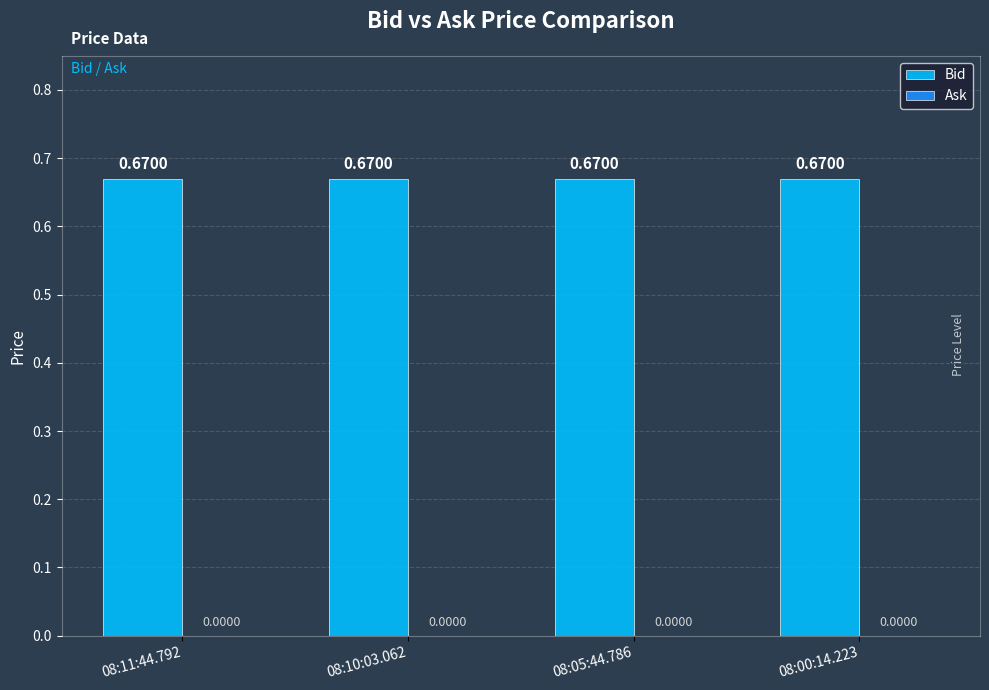

What is the lowest value of the Bid series?

0.7